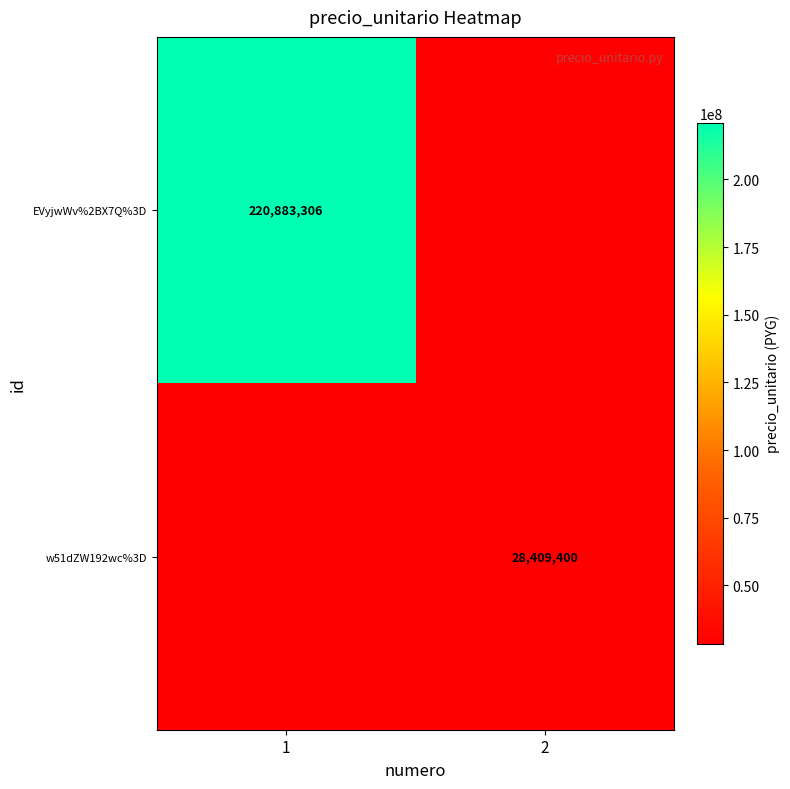

The EVyjwWv%2BX7Q%3D series shows 220883306 at 1. True or false?

True